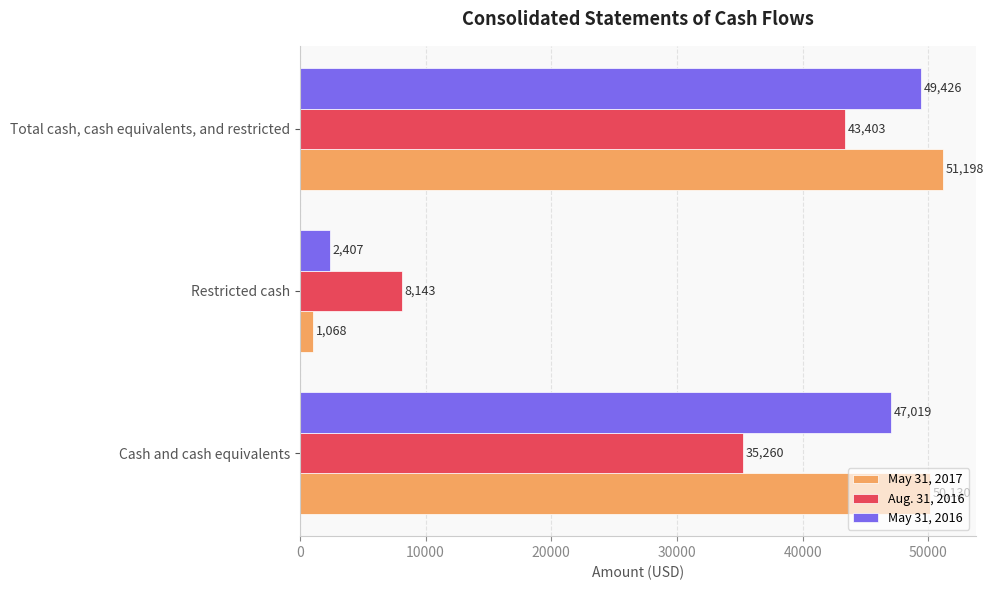

How many distinct data groups are displayed?

3